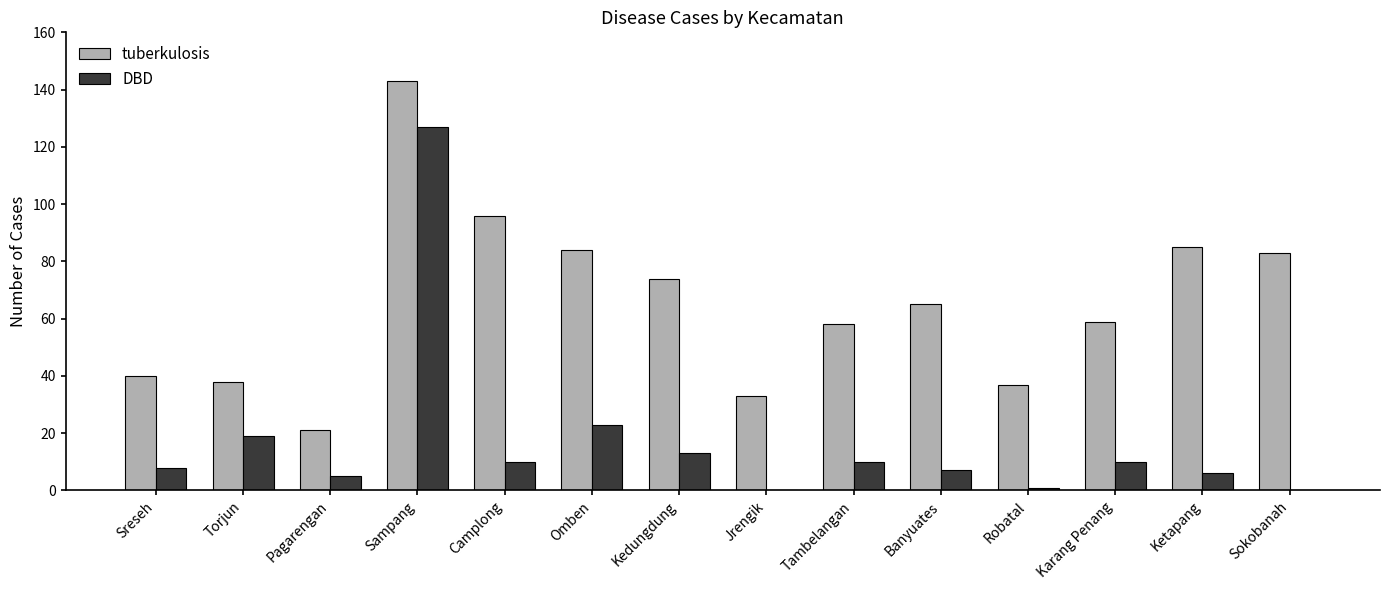

What is the sum of the DBD values at Sokobanah and Ketapang?

6